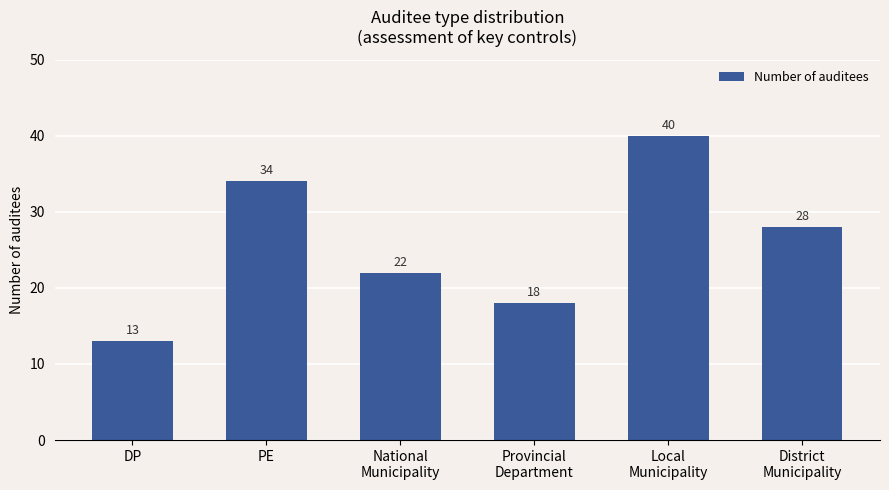

Count the number of categories in the chart.

6